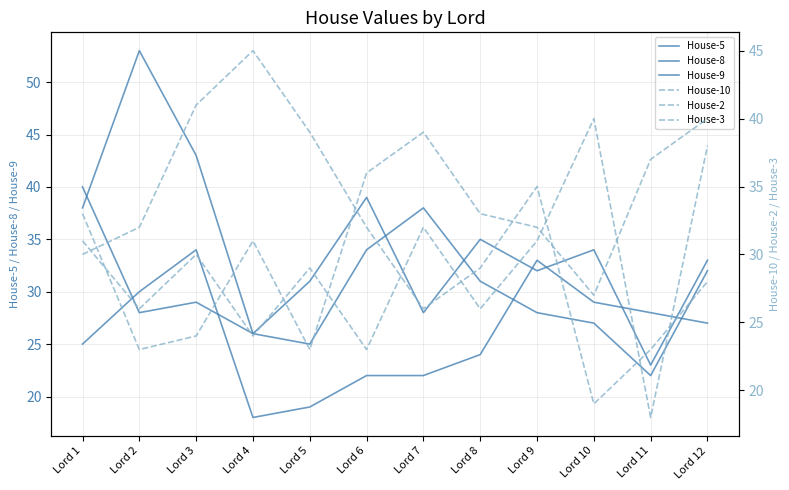

What is the value of the House-9 point at the 10th from the left?

27